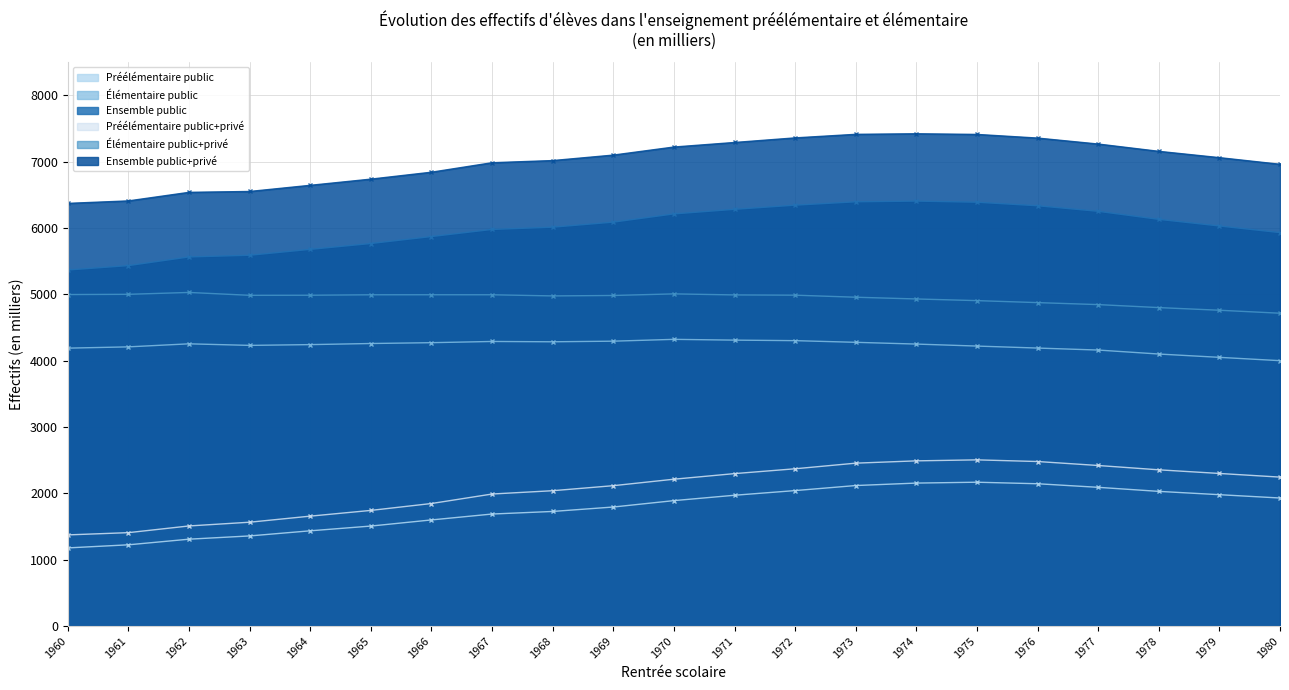

Which category has the highest value in the Élémentaire public series?

1970